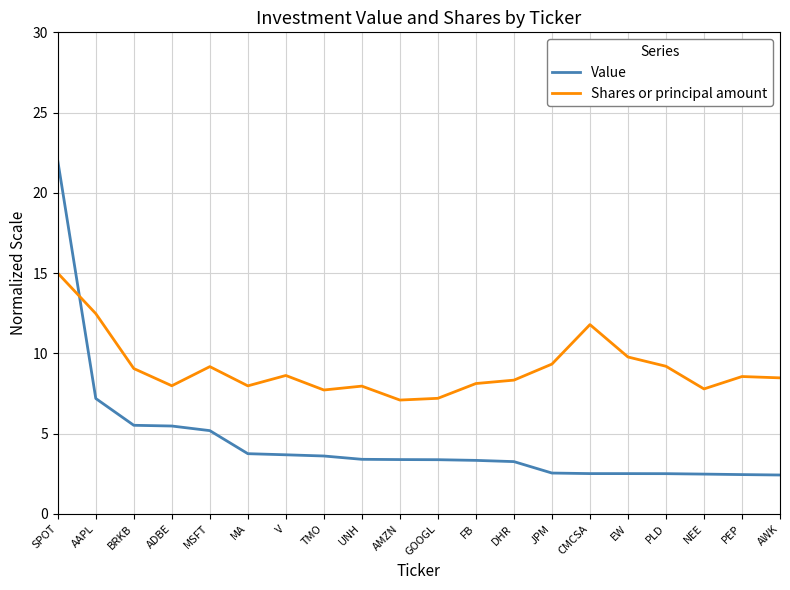

What value does the Shares or principal amount series have at AMZN?

7.1